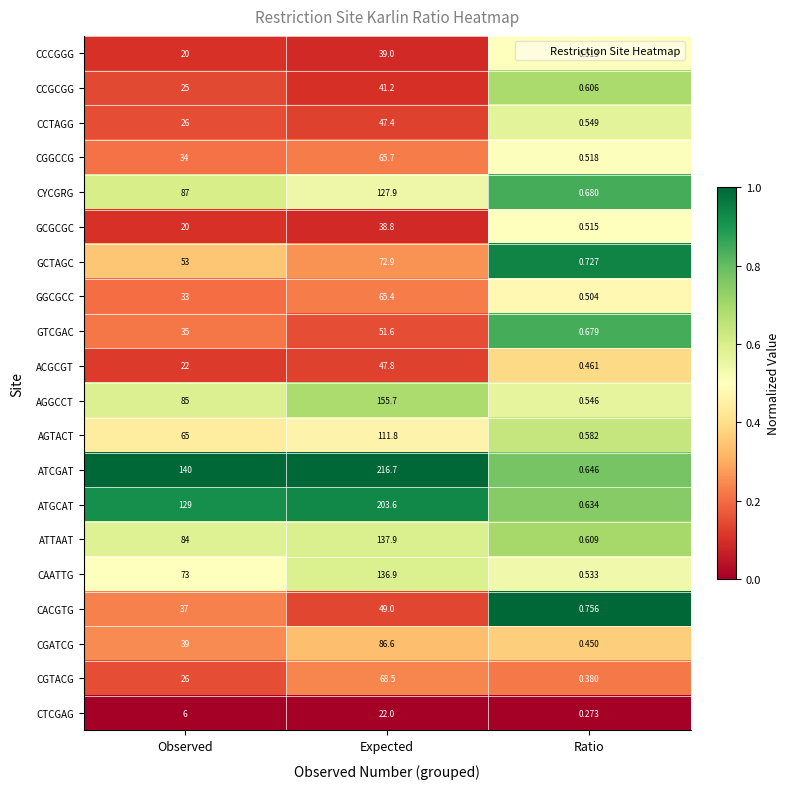

Where is CYCGRG nearest to the value 64?

Observed